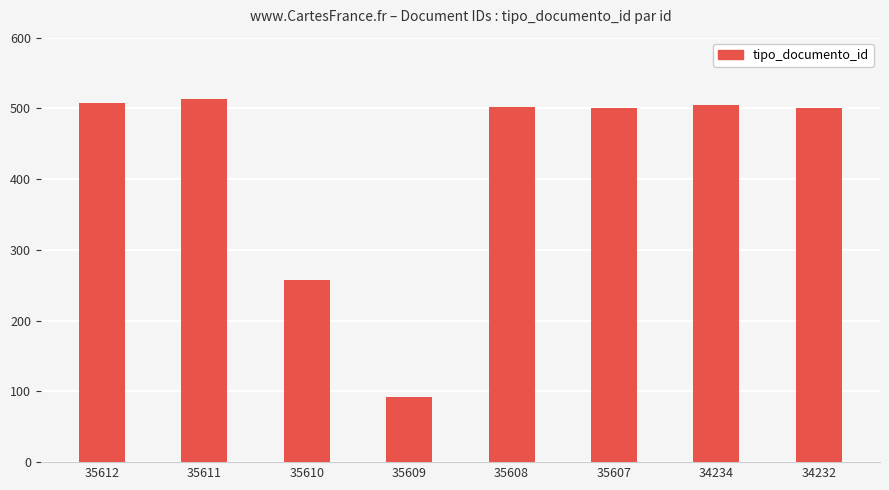

What is the ratio of the value at 35609 to the value at 34232?

0.2